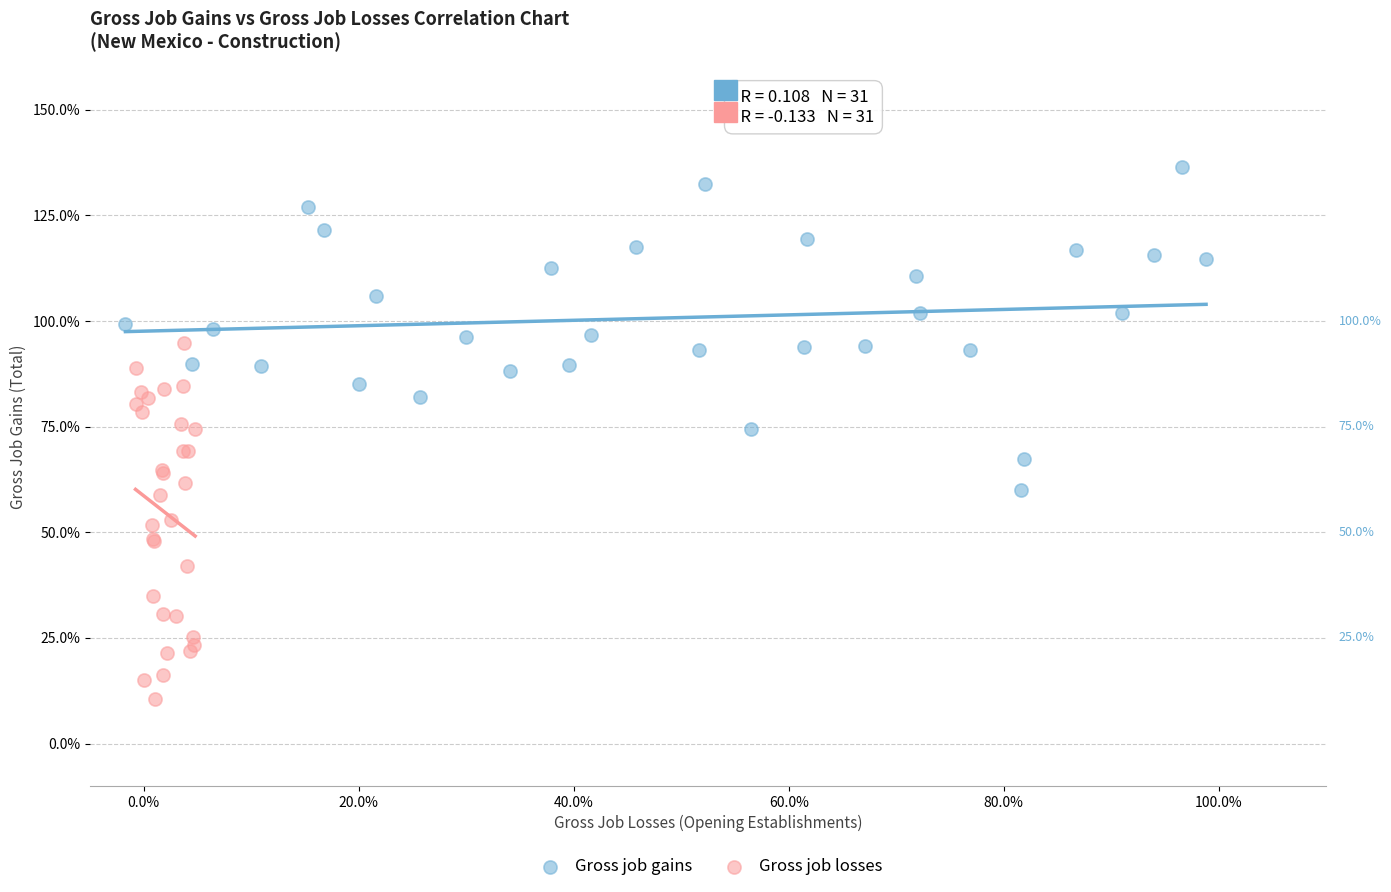

Which series reaches the maximum Y coordinate?

Gross job gains